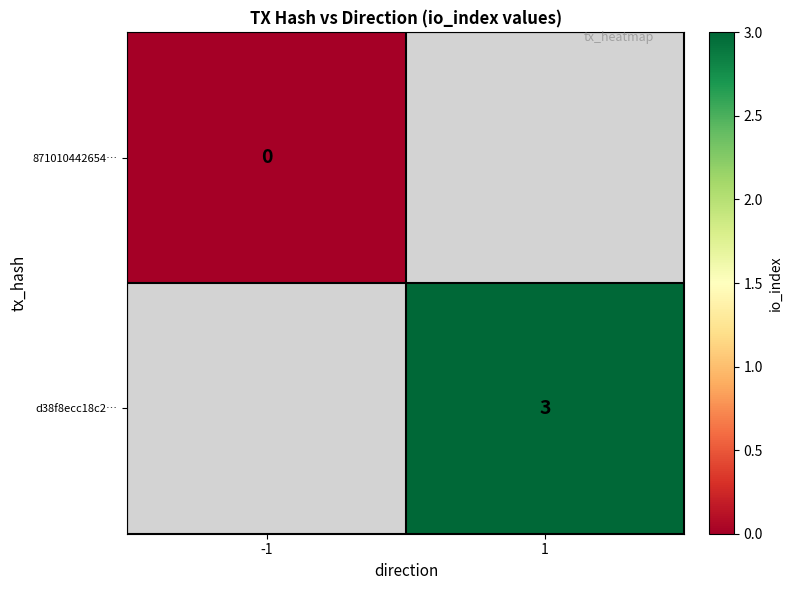

At how many categories does at least one series exceed 2?

1